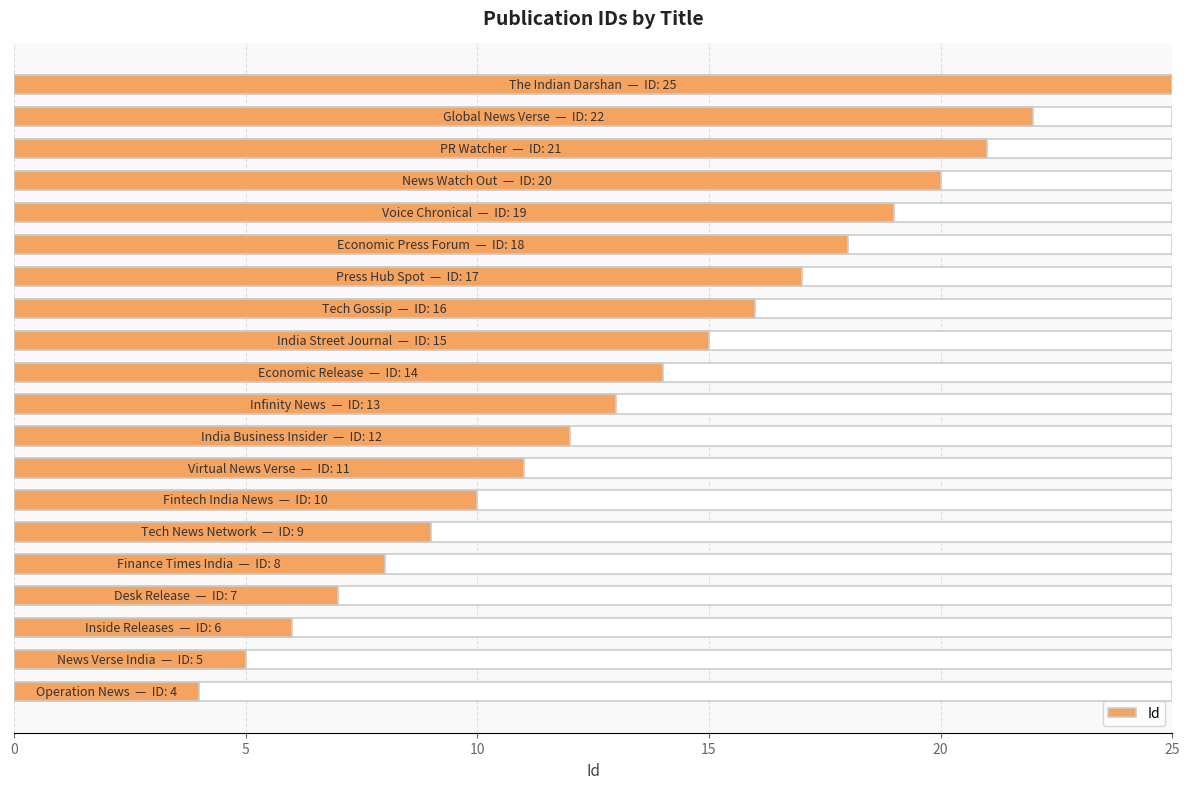

How many series are shown in this chart?

1